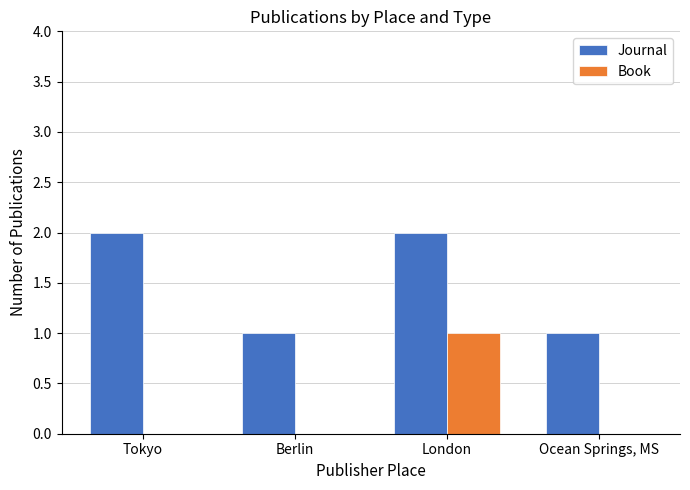

What is the maximum value for Journal?

2